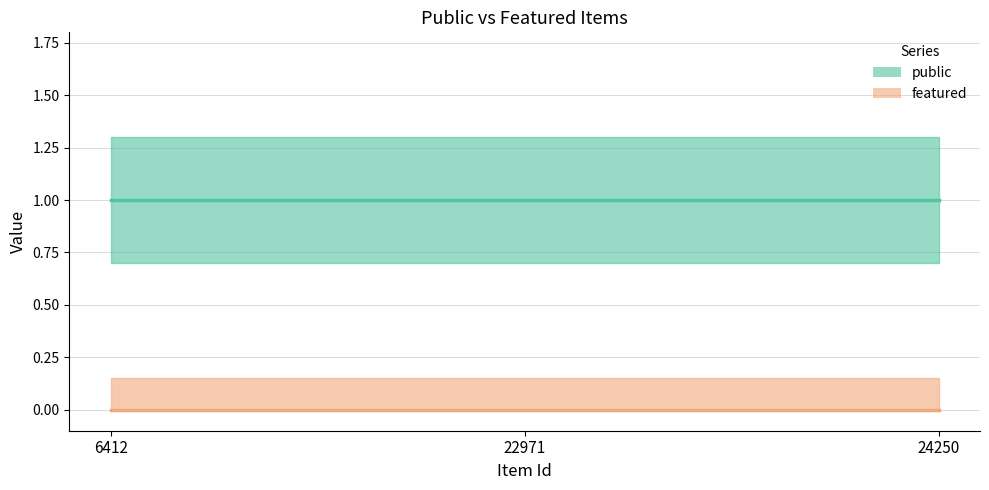

Which series has the largest range (max minus min)?

public